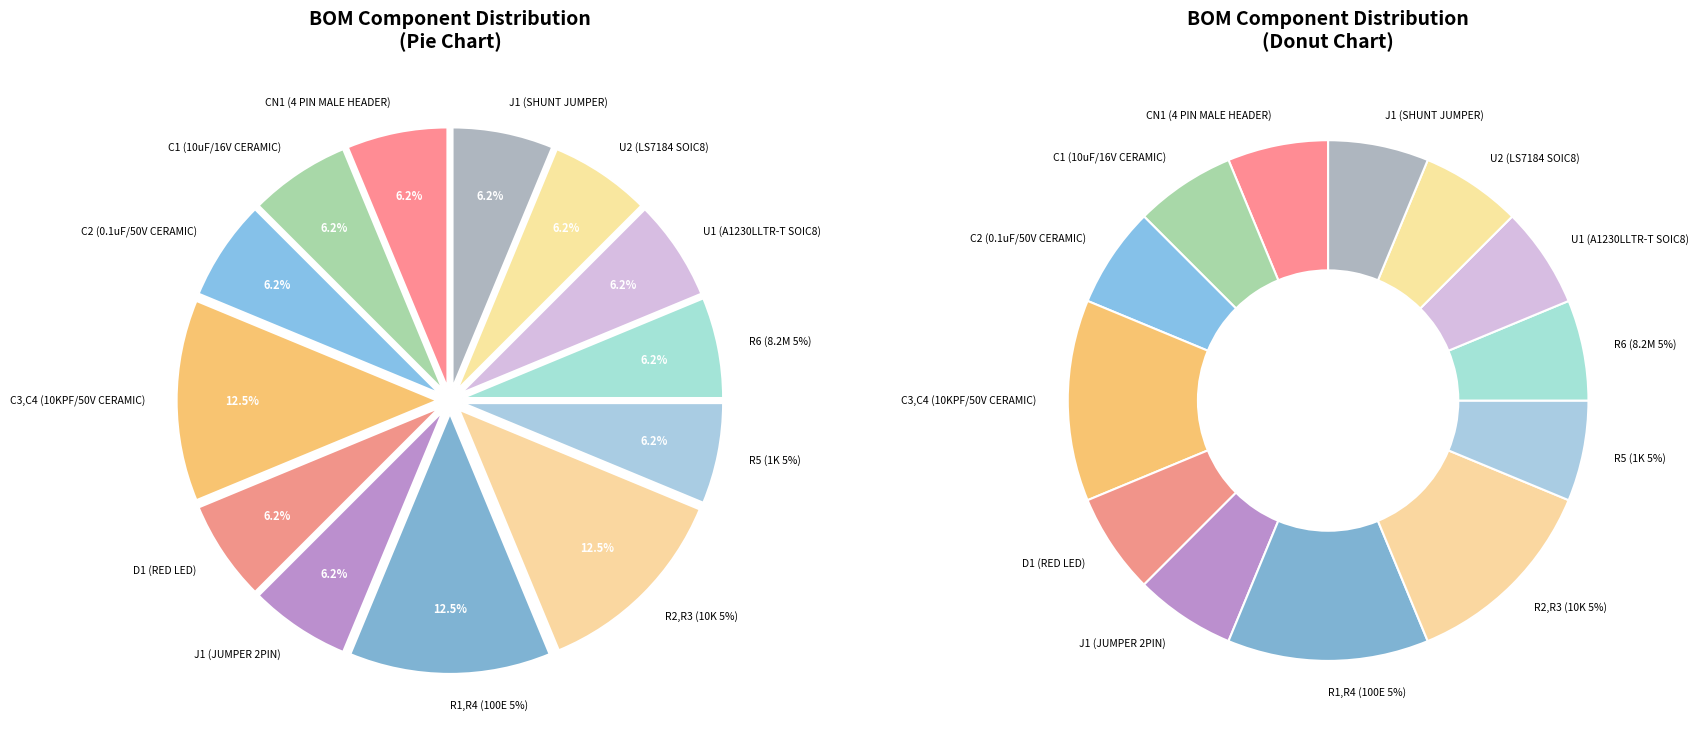

Combined, what portion of the pie is C3,C4 (10KPF/50V CERAMIC) and R2,R3 (10K 5%)?

25.0%